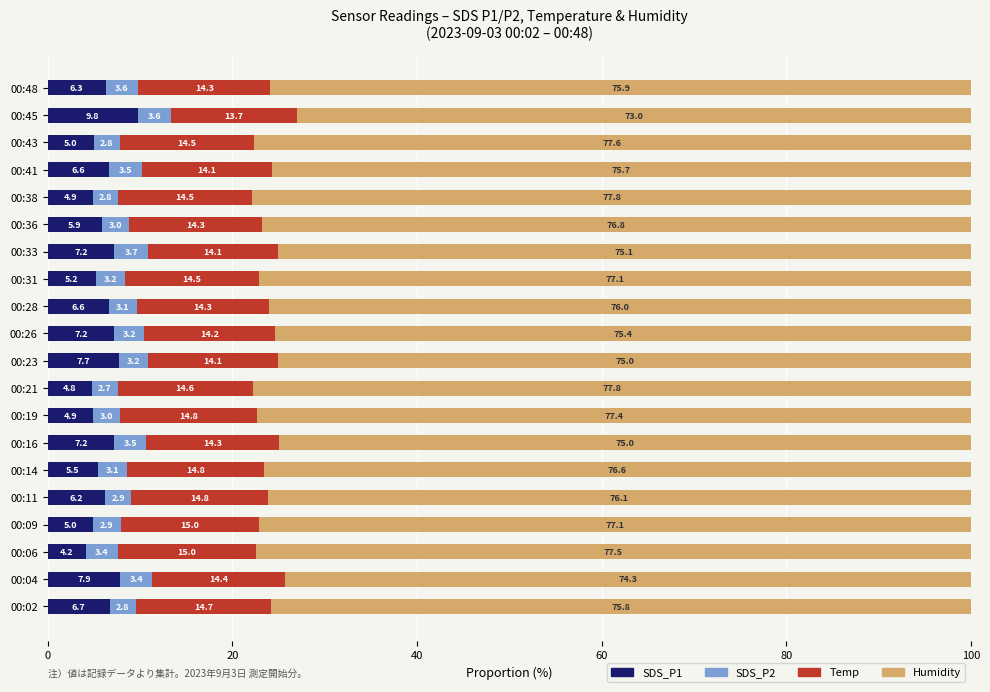

What is the minimum value for SDS_P1?

4.2